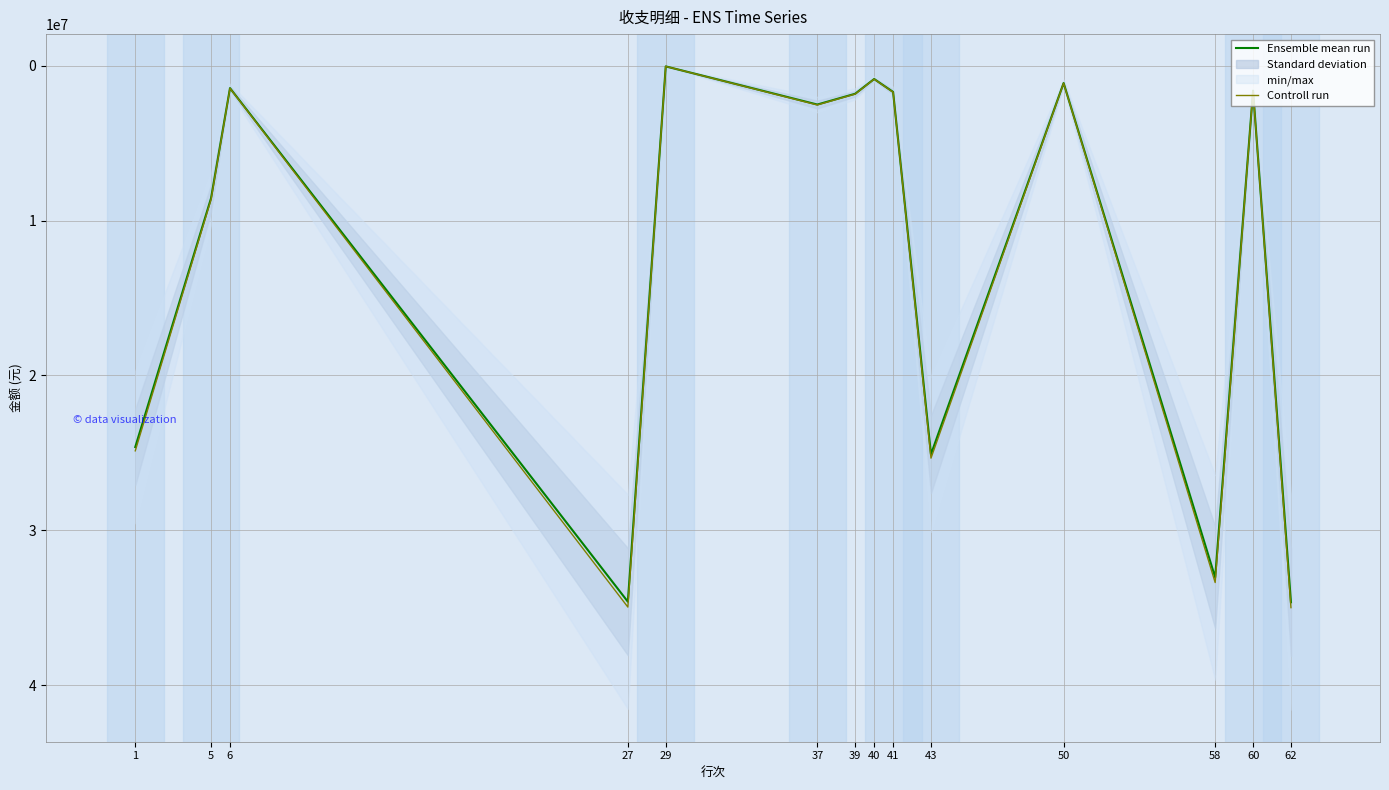

The value of Controll run at 43 is 25337317.5. True or false?

True